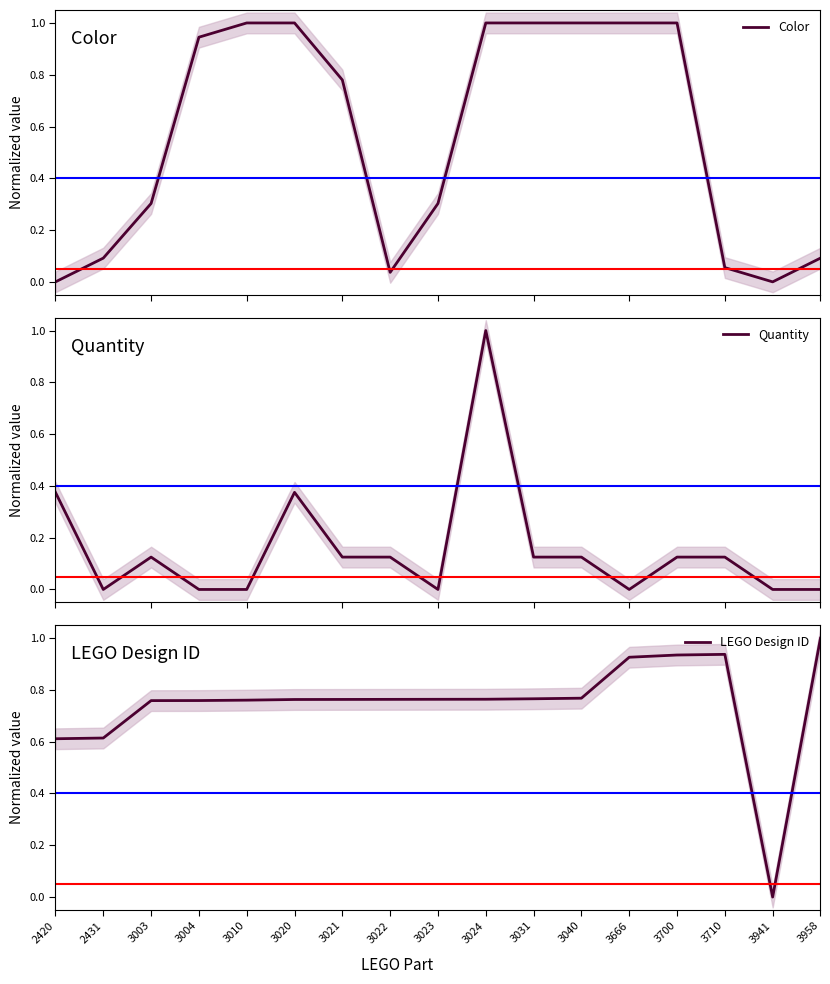

Which series has the widest spread of values?

Color